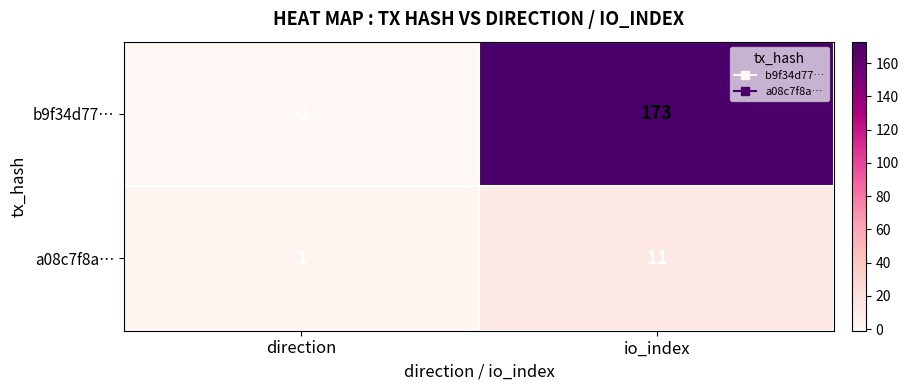

Rank the series by their maximum value, from lowest to highest.

a08c7f8a…, b9f34d77…